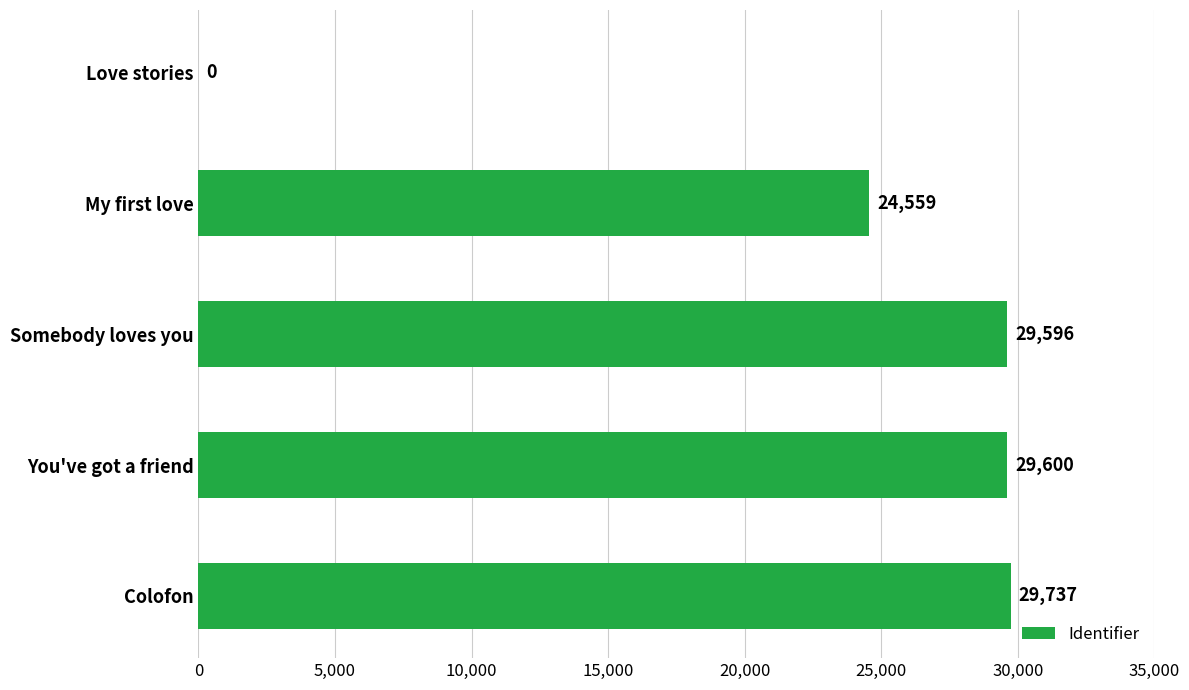

What is the maximum value shown in the chart?

29737